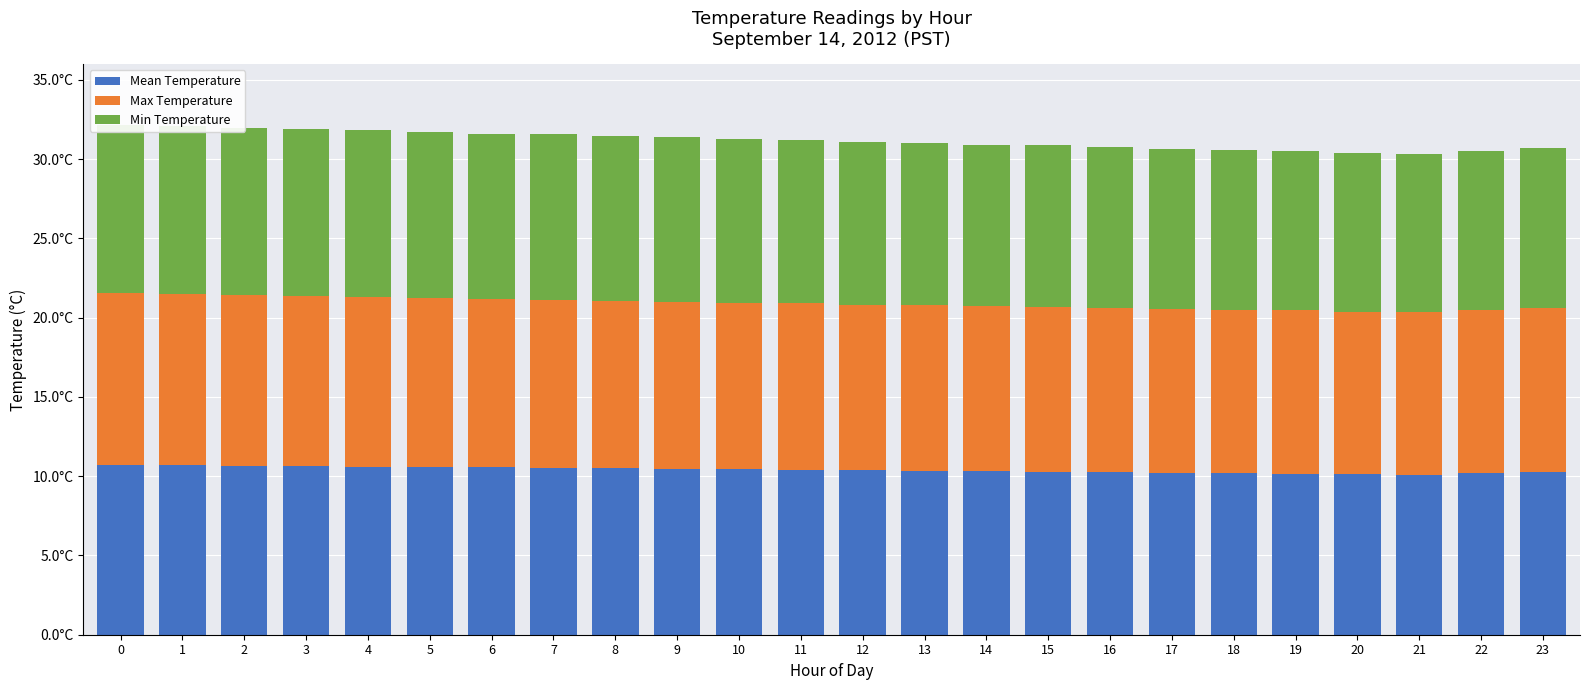

Which label corresponds to the smallest value in the chart?

20